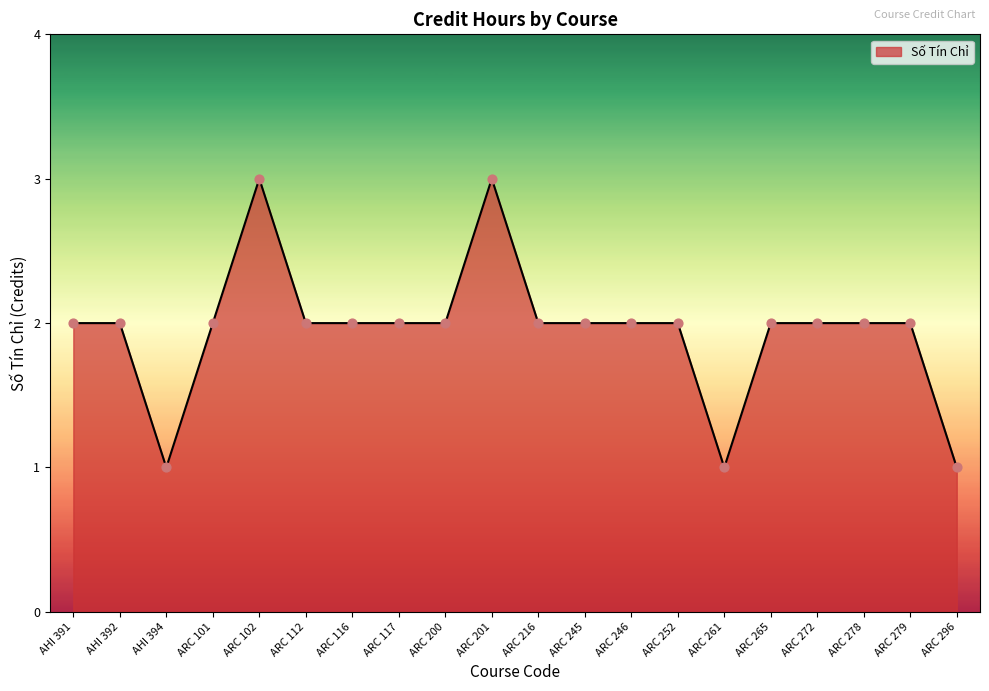

What is the ratio of the value at AHI 392 to the value at ARC 245?

1.0